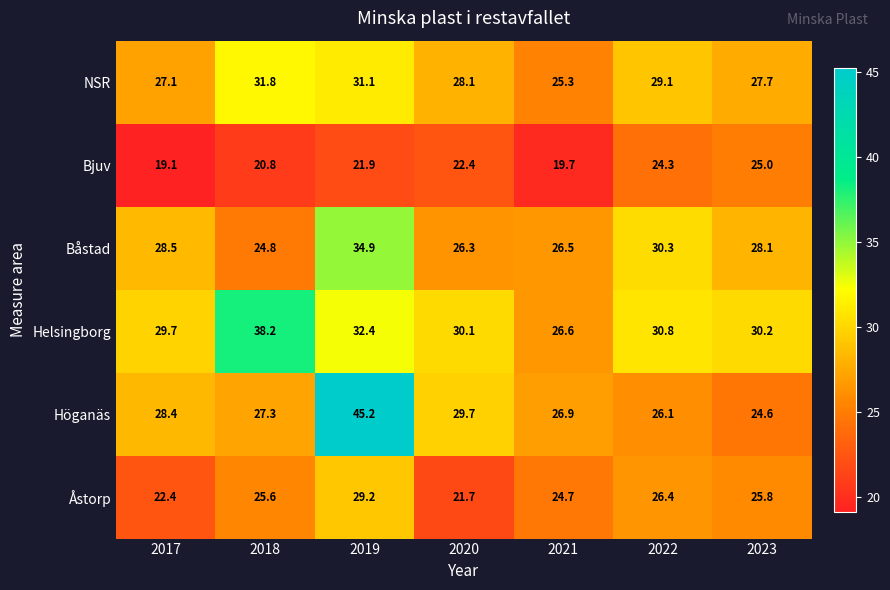

What is the maximum value for Åstorp?

29.2